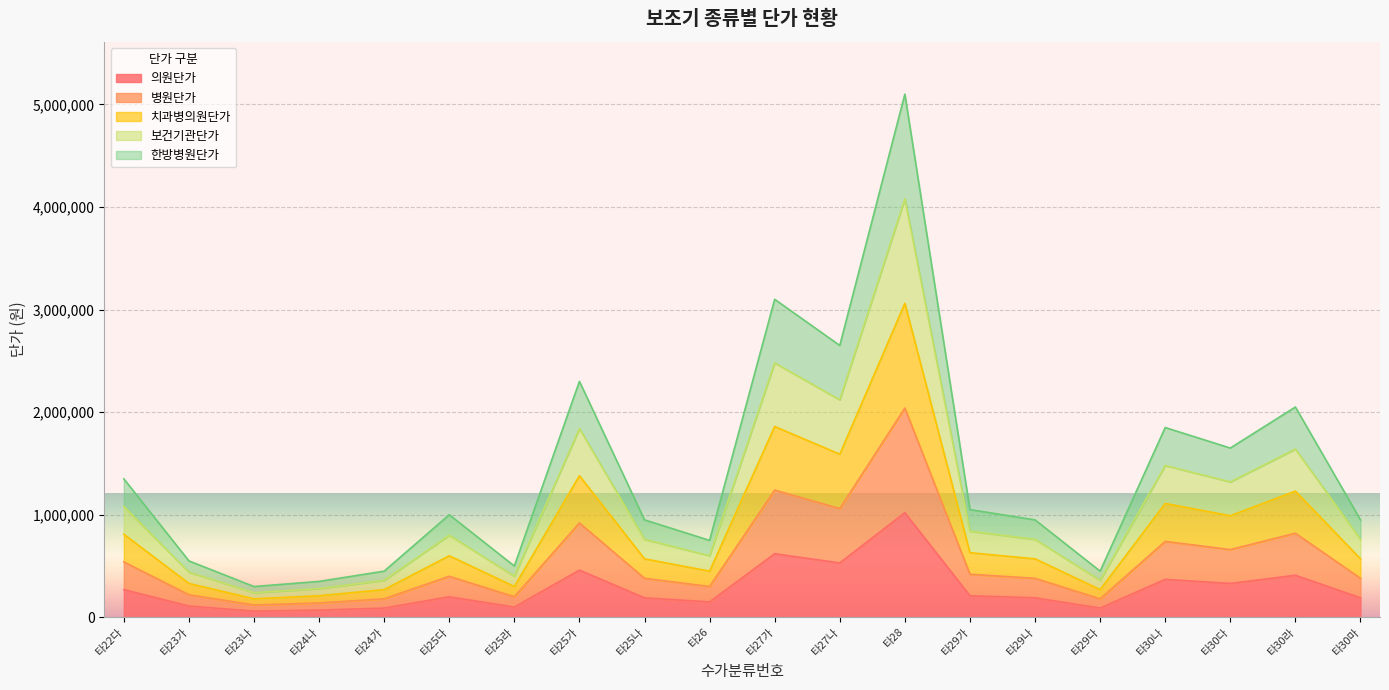

True or false: 치과병의원단가 and 한방병원단가 intersect in this chart.

False